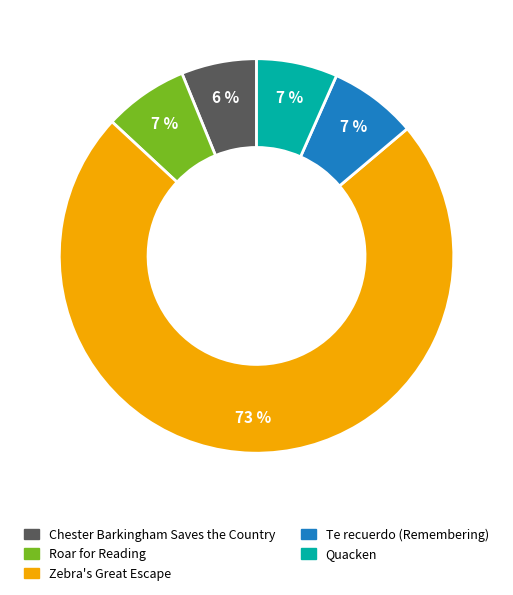

What is the largest slice in the pie chart?

Zebra's Great Escape